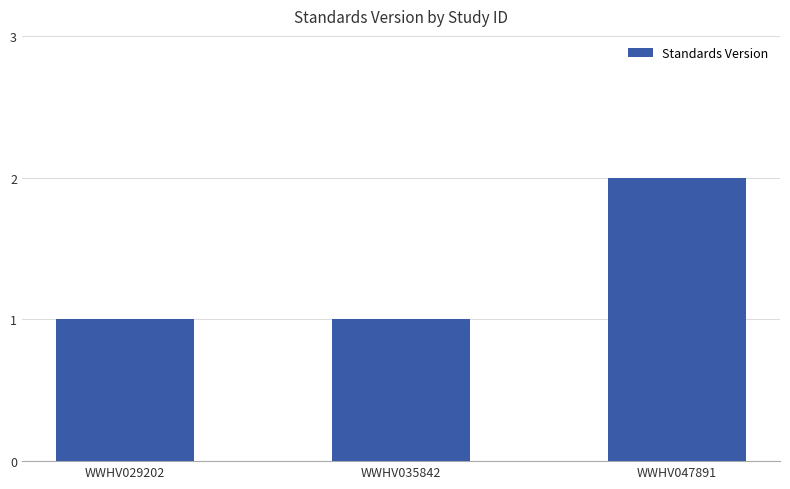

What is the maximum value shown in the chart?

2